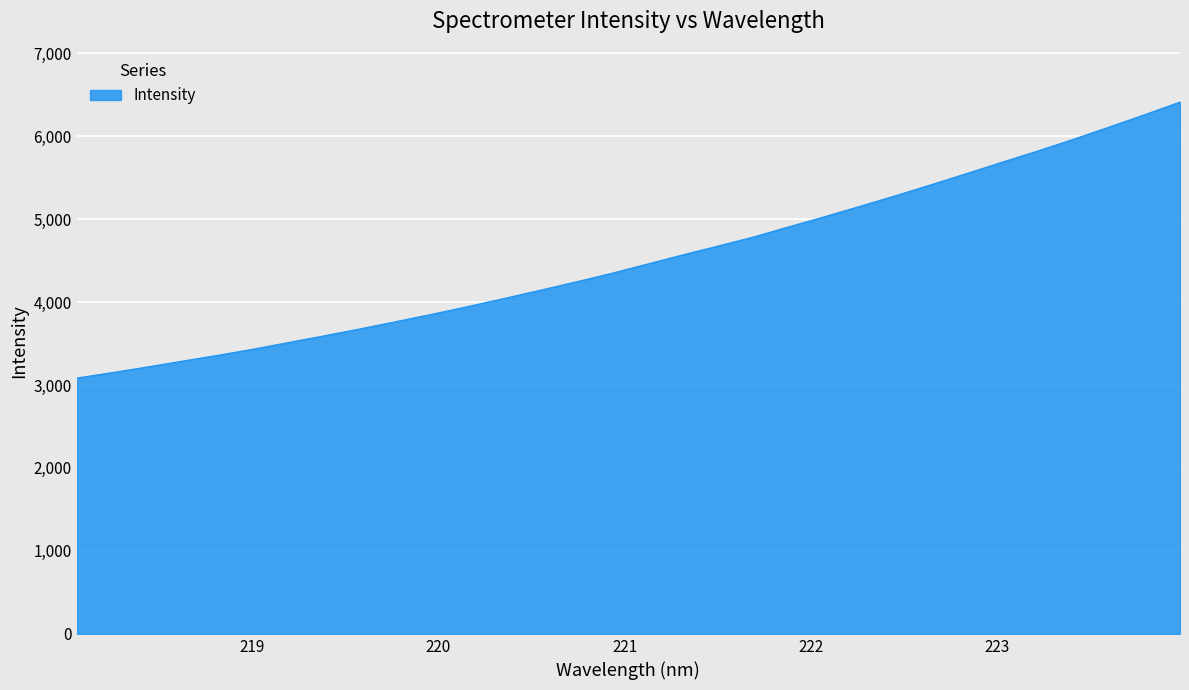

How many lines are shown in the chart?

1